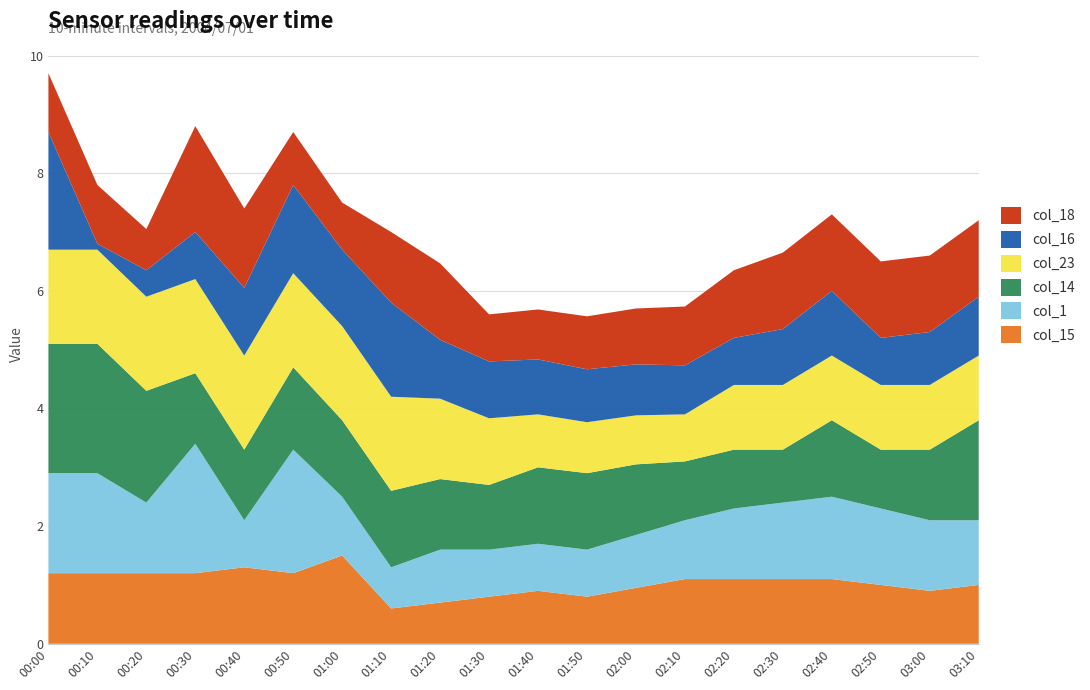

What is the total value across all series at 03:00?

6.6